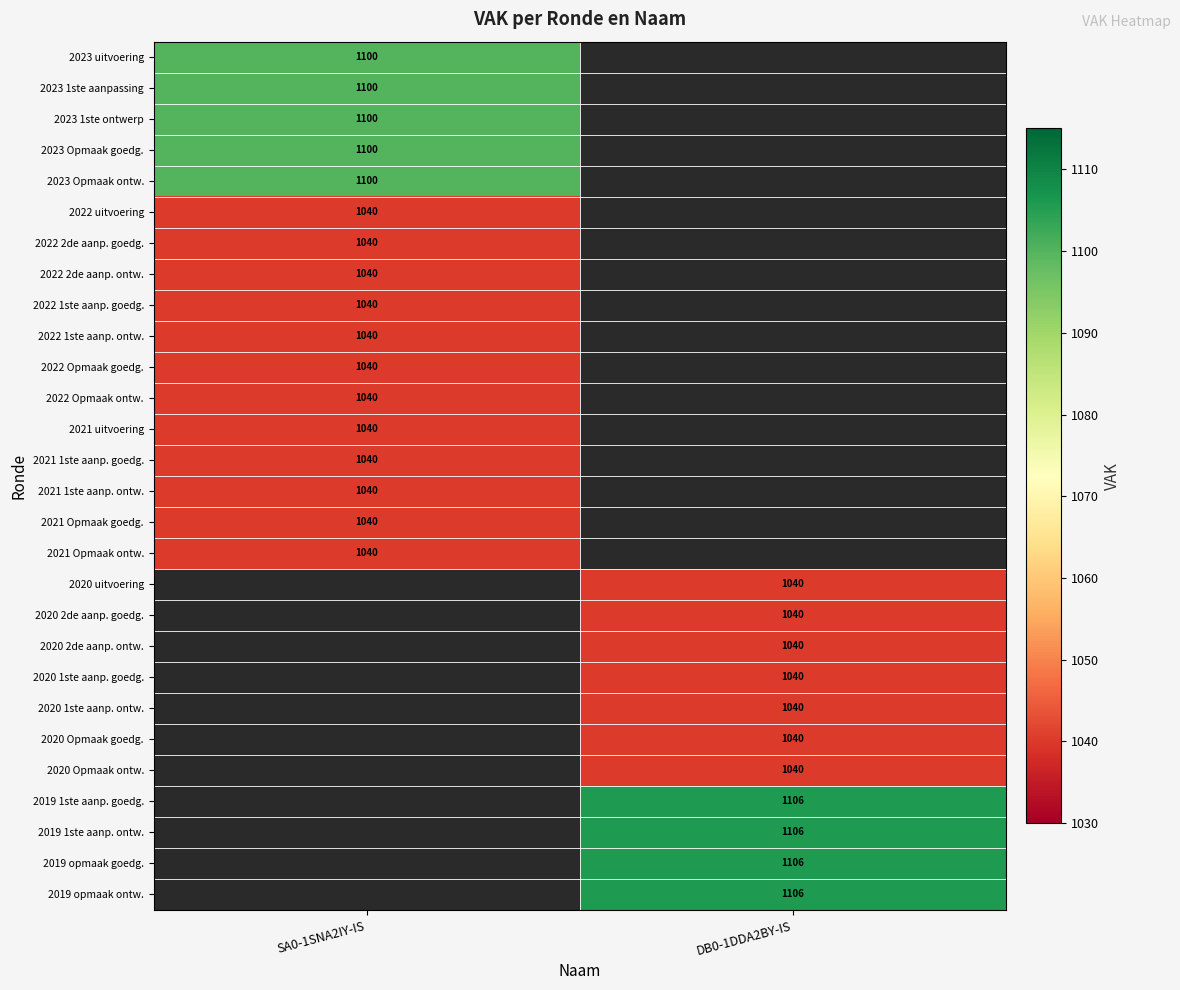

Count the number of data series in this chart.

28